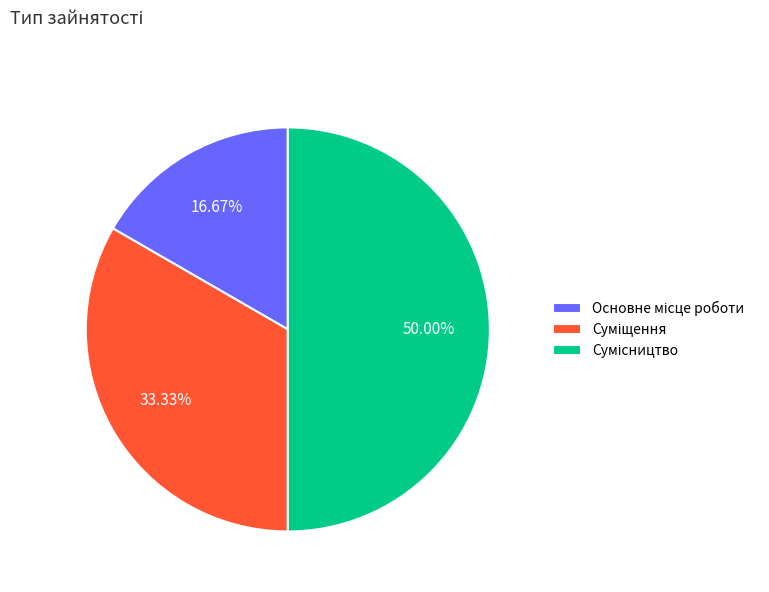

Is the sum of Сумісництво and Основне місце роботи greater than half?

Yes